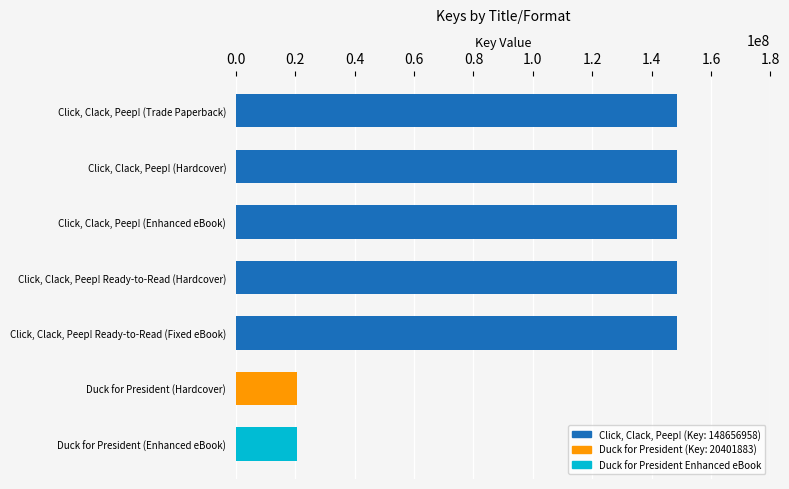

Does the chart contain any negative values?

No